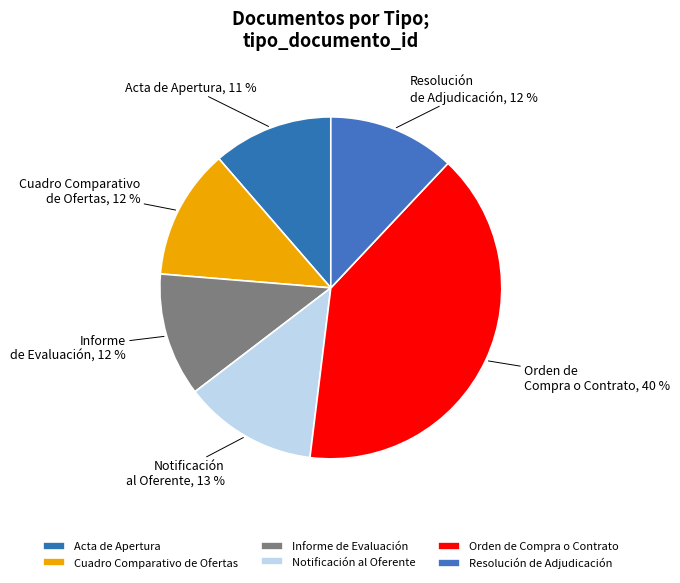

To the nearest percent, what percentage of the pie is Notificación al Oferente?

13%